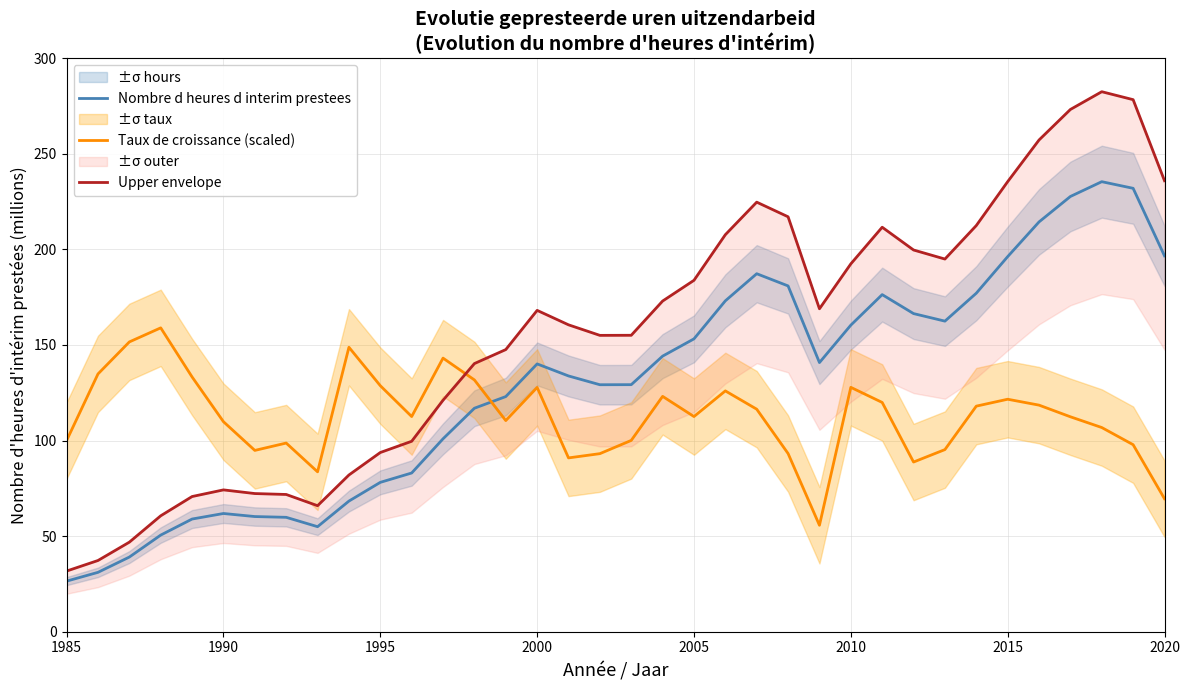

Is this an area chart (filled region under the line)?

No